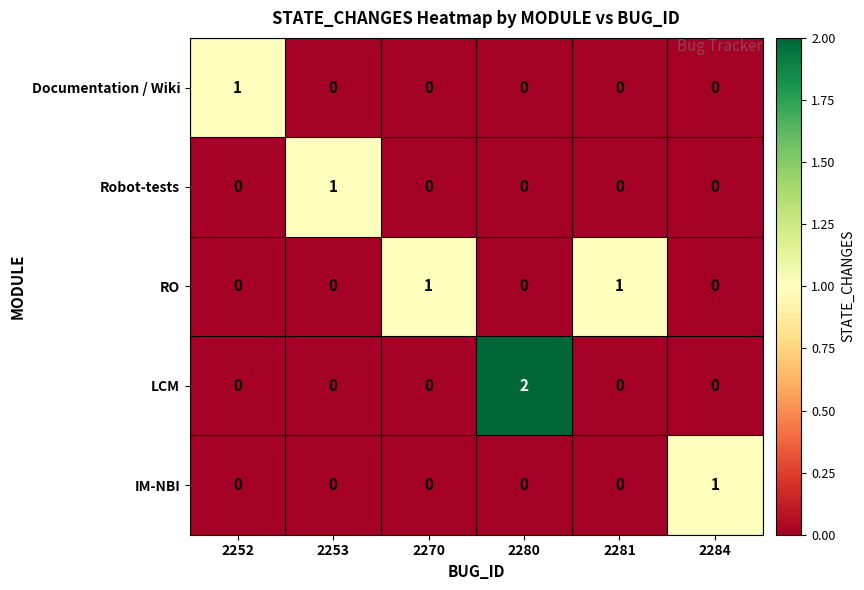

What is the total value across all series at 2284?

1